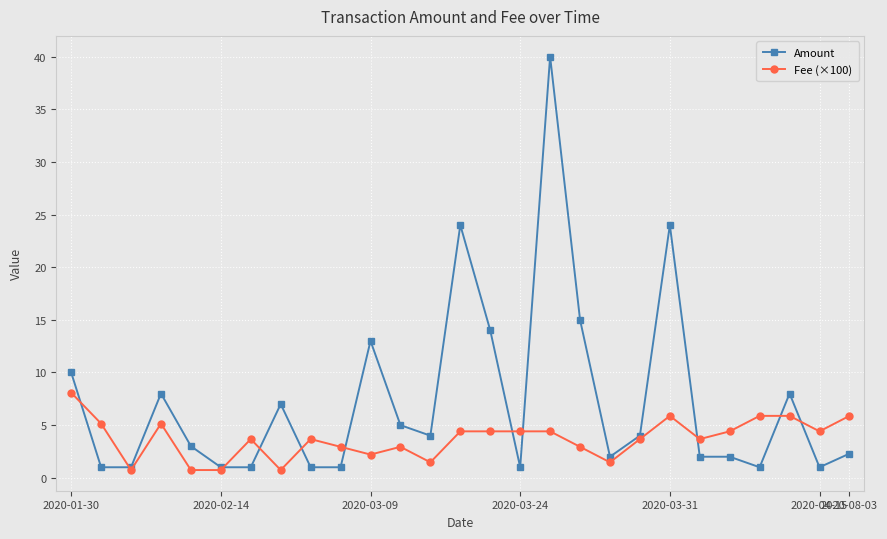

Which series has the largest total across all categories?

Amount